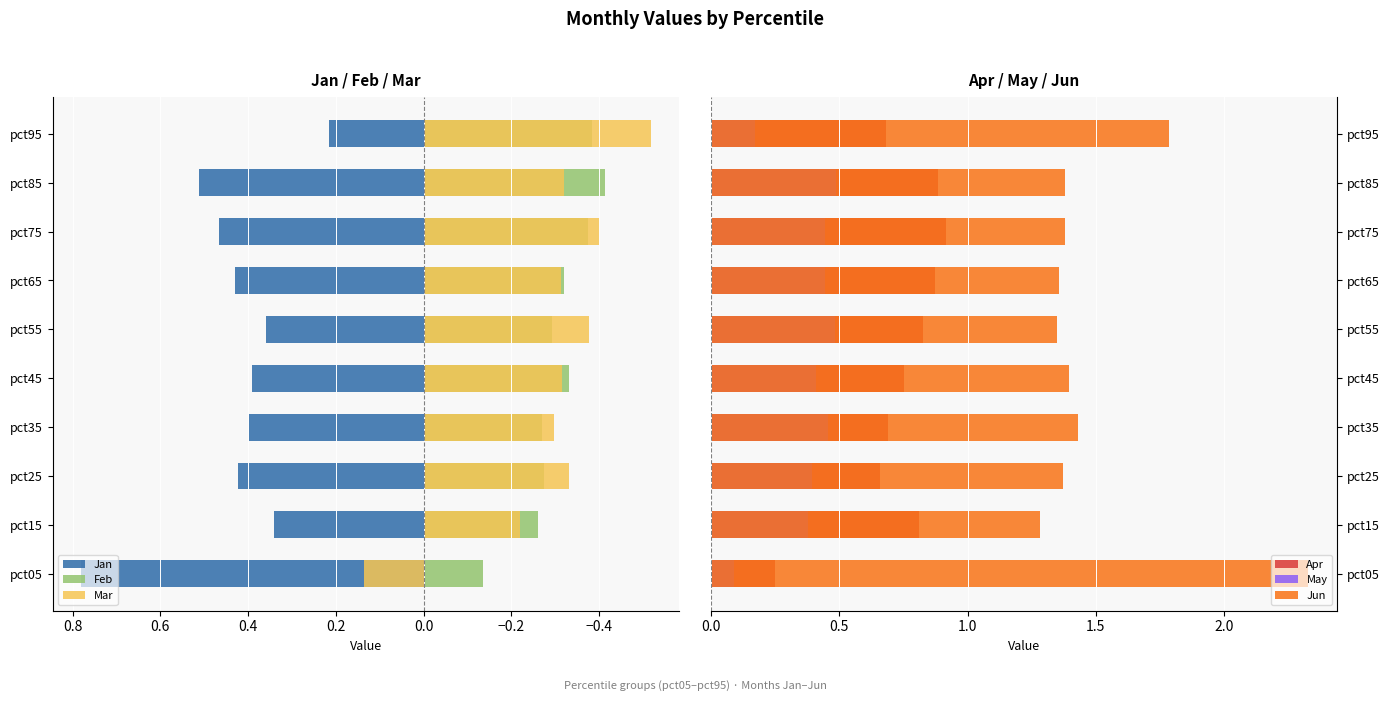

What is the total value across all series at pct05?

3.4